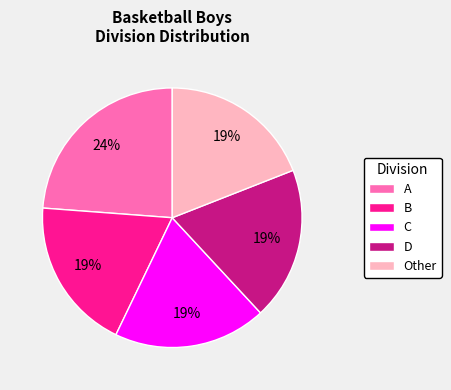

To the nearest percent, what is the difference between the largest and smallest slice percentages?

5%